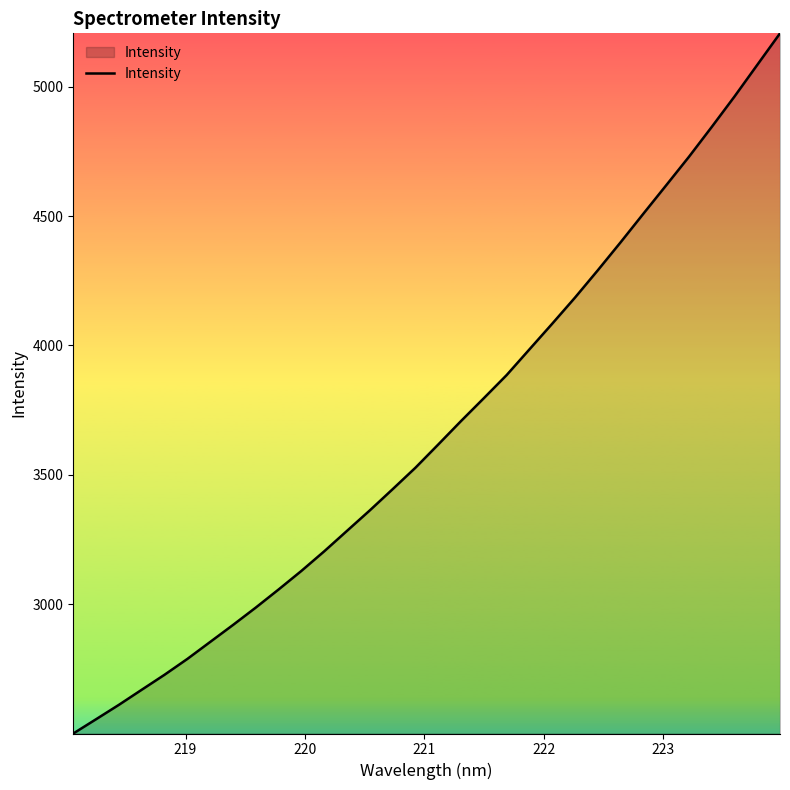

What is the greatest value displayed?

5206.0